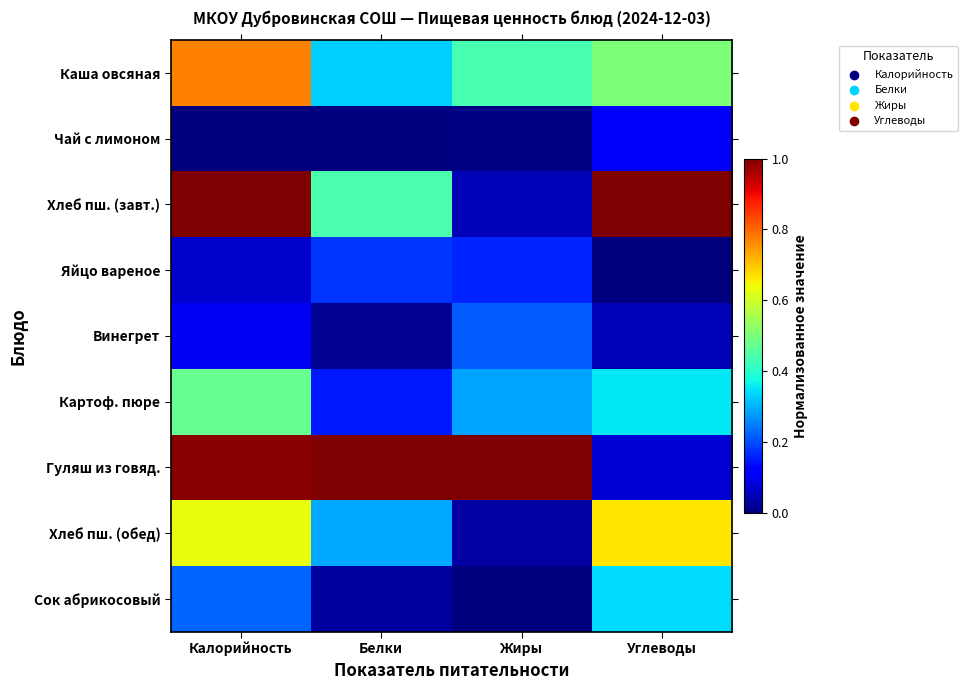

What is the spread (max minus min) of values at Белки?

1.0